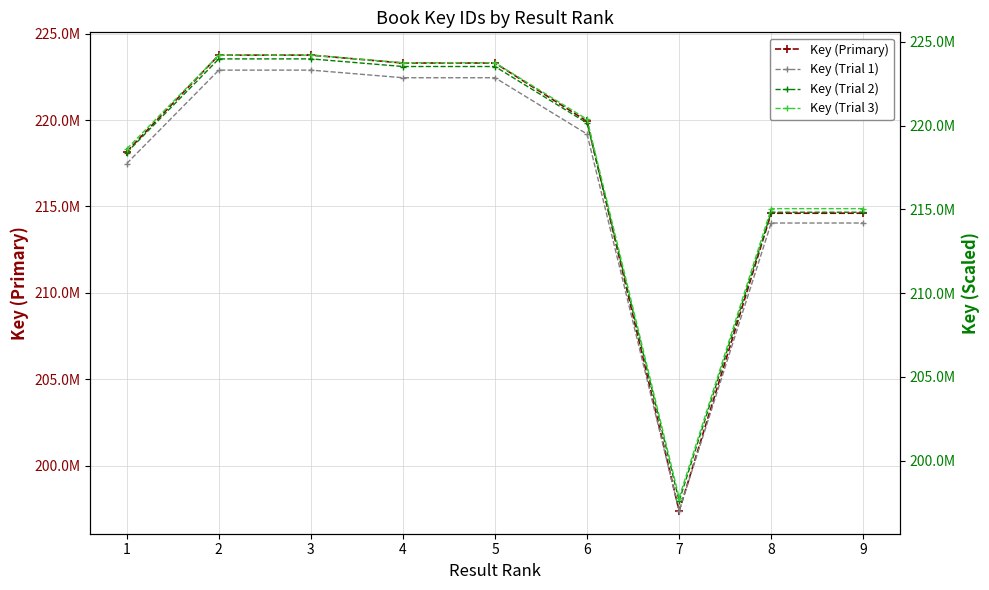

At which category does Key (Trial 1) reach its first local peak?

3